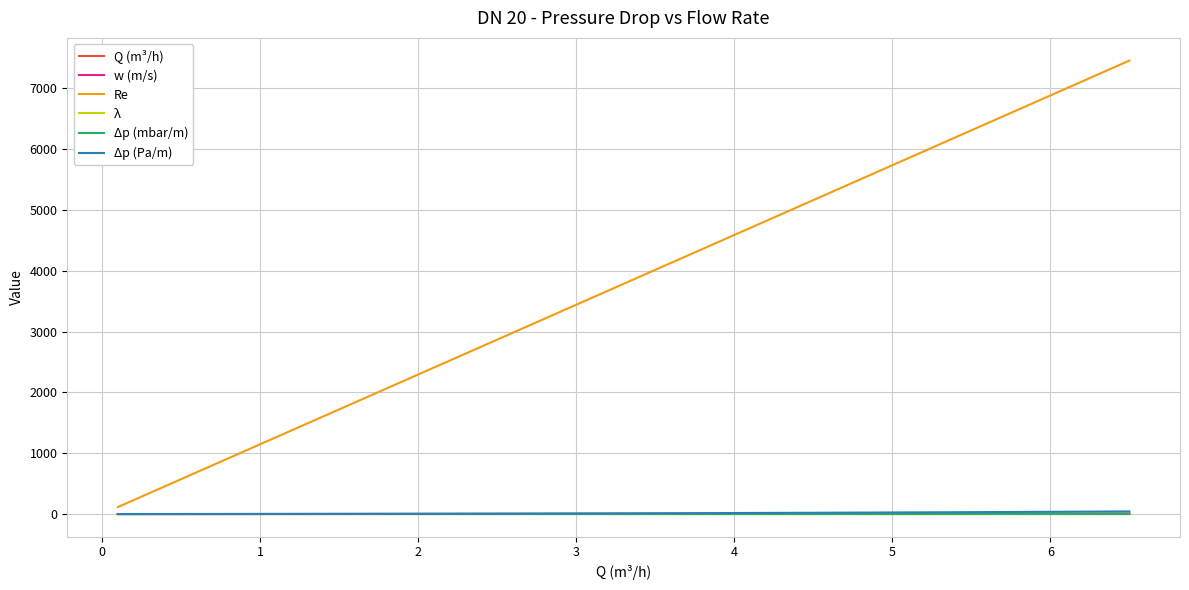

What is the sum of all λ values?

2.3